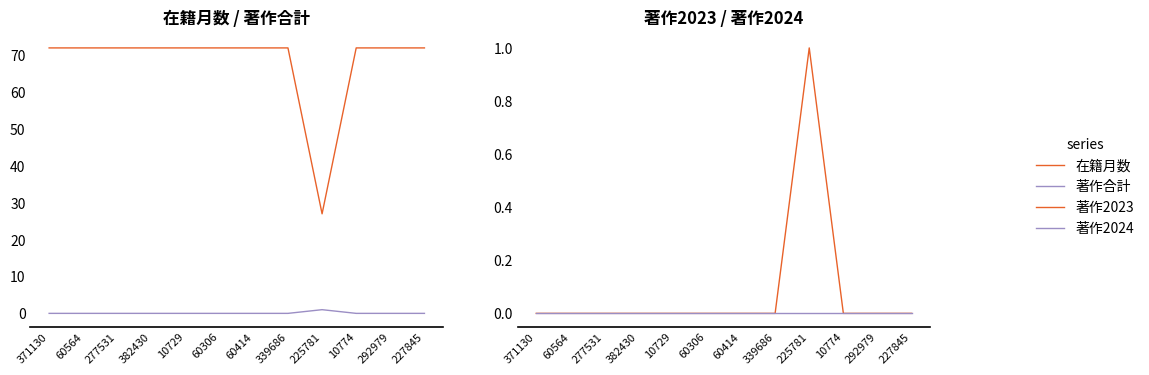

At which category is the sum across all series the highest?

371130